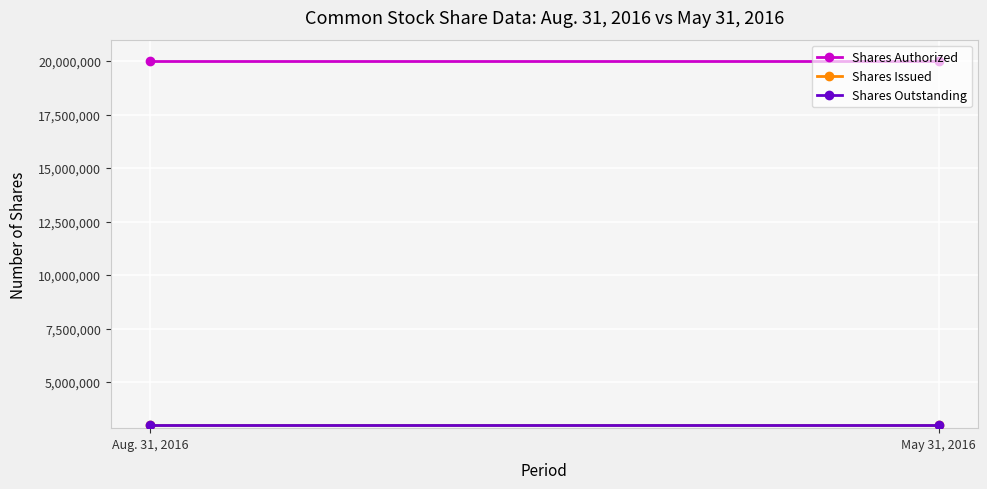

List the series in order of their peak value, lowest first.

Shares Issued, Shares Outstanding, Shares Authorized